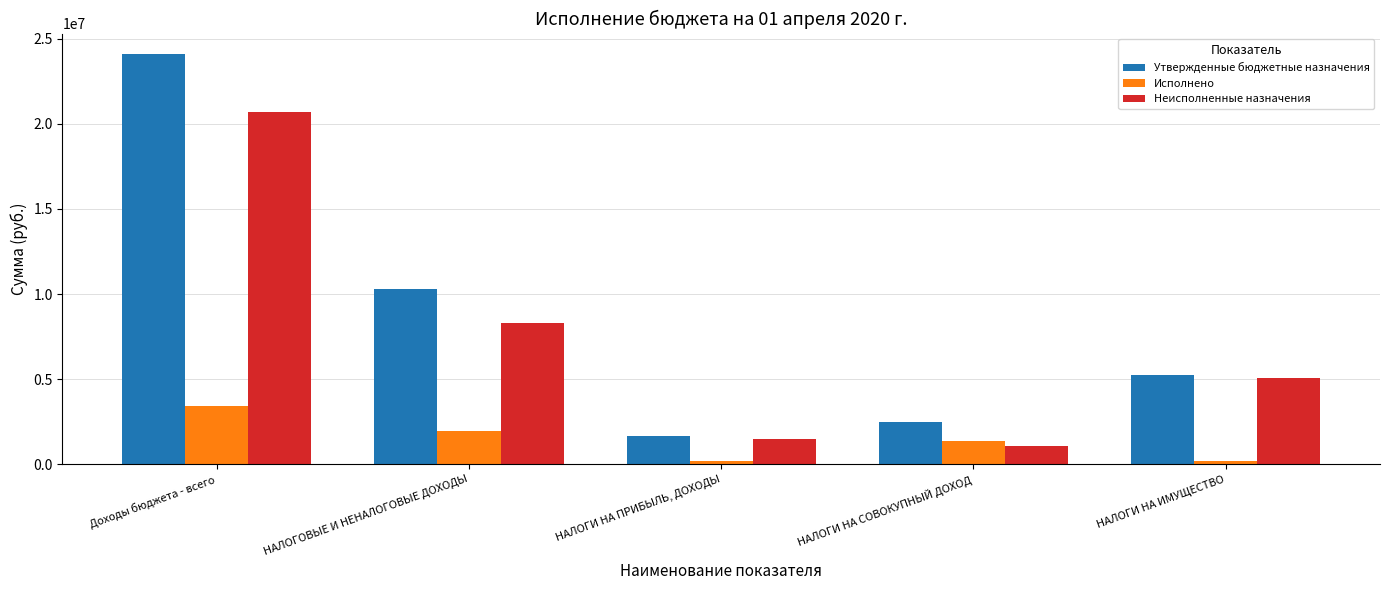

What is the difference between the second highest and second lowest values in the Утвержденные бюджетные назначения series?

7806800.0